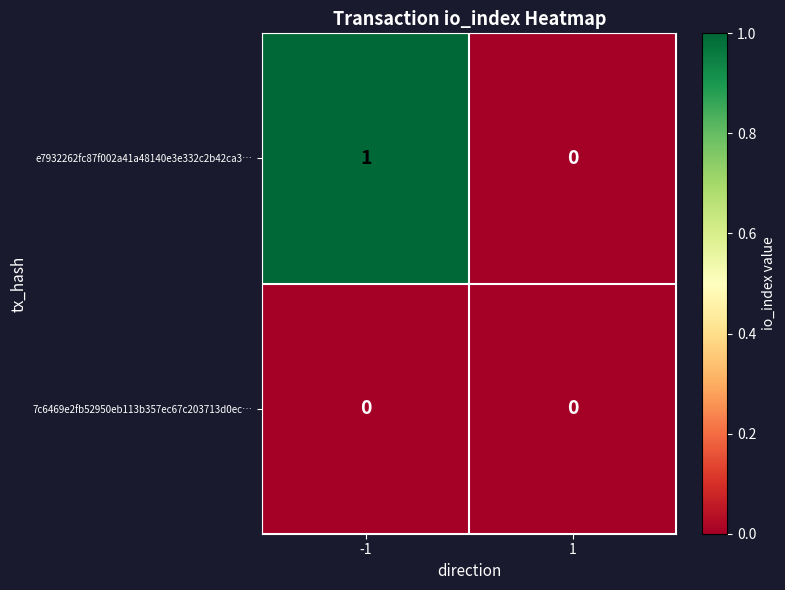

Rank the series at -1 from highest to lowest value.

e7932262fc87f002a41a48140e3e332c2b42ca3…, 7c6469e2fb52950eb113b357ec67c203713d0ec…